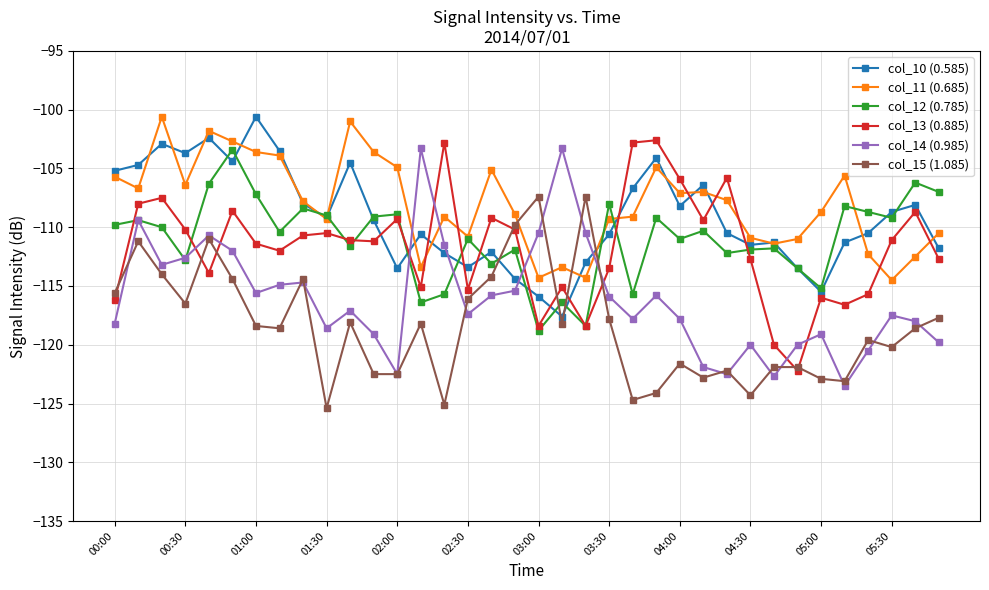

What is the difference between the maximum and second lowest values in the col_10 (0.585) series?

15.3